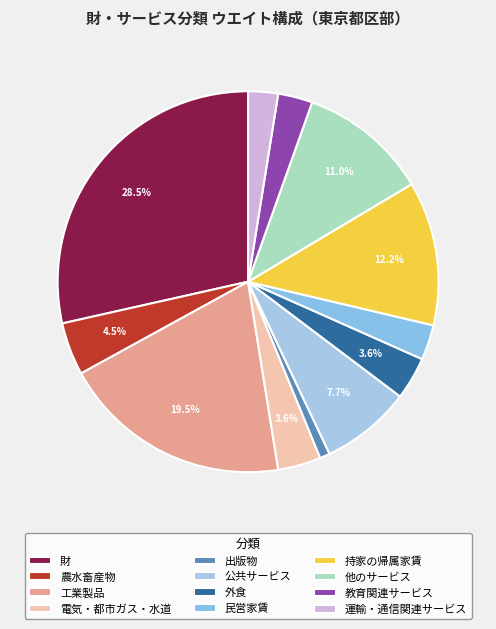

How many segments does this pie chart have?

12